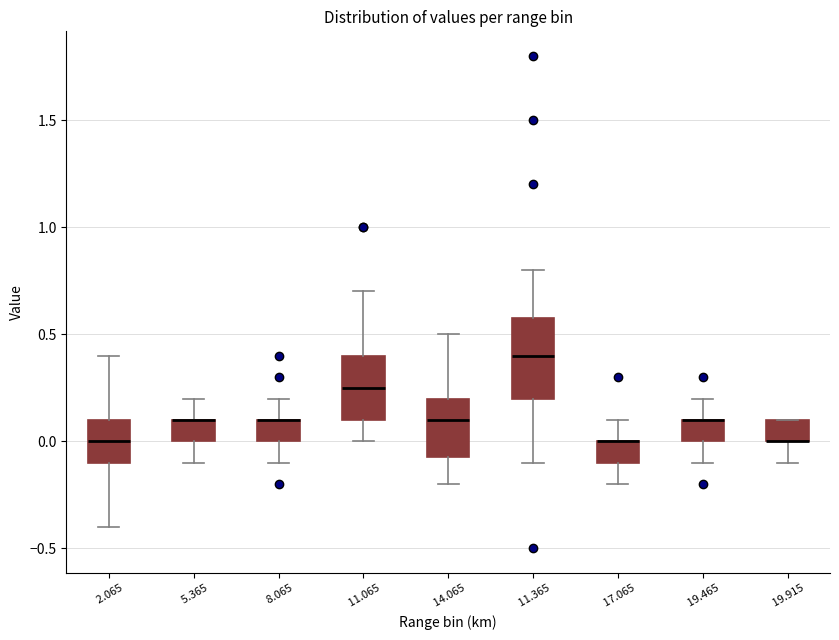

Reading left to right, read every box against the y-axis: the position of its median line, the range the box covers, and the ends of its whiskers. The values are not printed on the chart, so give them approximately, as read against the axis.

2.065: median 0.00, box -0.10 to 0.10, whiskers -0.40 to 0.40
5.365: median 0.10 (drawn on the box's upper edge), box 0.00 to 0.10, whiskers -0.10 to 0.20
8.065: median 0.10 (drawn on the box's upper edge), box 0.00 to 0.10, whiskers -0.10 to 0.20
11.065: median 0.25, box 0.10 to 0.40, whiskers 0.00 to 0.70
14.065: median 0.10, box -0.05 to 0.20, whiskers -0.20 to 0.50
11.365: median 0.40, box 0.20 to 0.60, whiskers -0.10 to 0.80
17.065: median 0.00 (drawn on the box's upper edge), box -0.10 to 0.00, whiskers -0.20 to 0.10
19.465: median 0.10 (drawn on the box's upper edge), box 0.00 to 0.10, whiskers -0.10 to 0.20
19.915: median 0.00 (drawn on the box's lower edge), box 0.00 to 0.10, whiskers -0.10 to 0.10